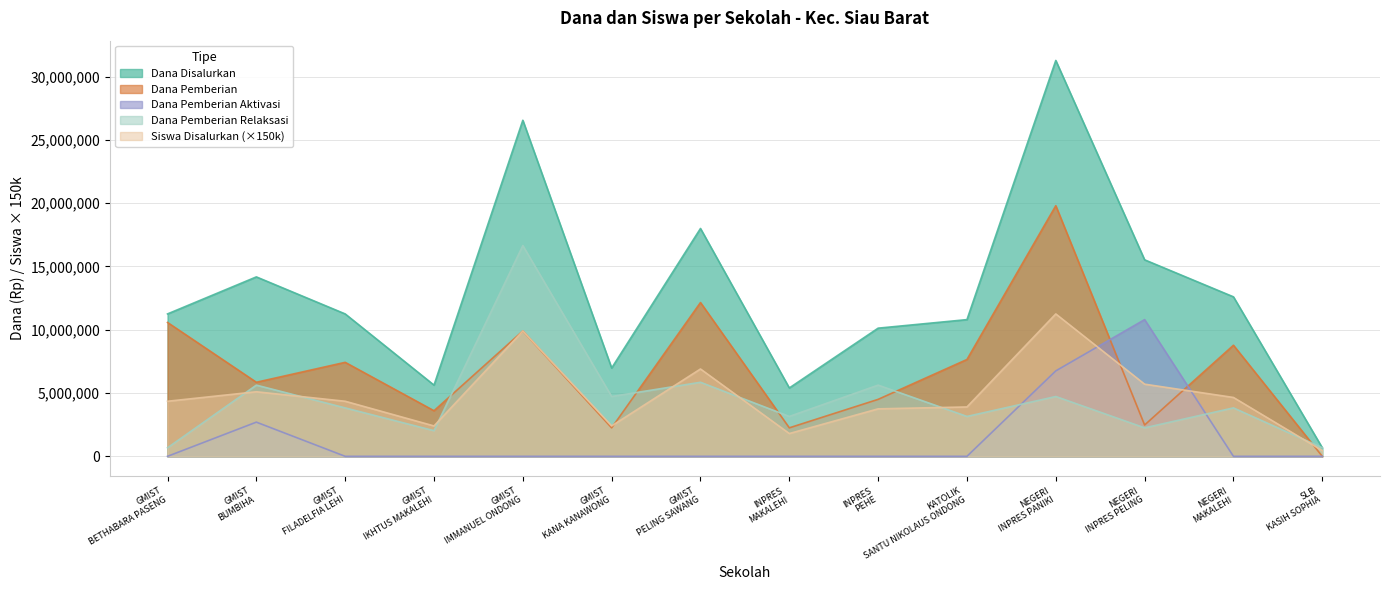

What is the greatest value displayed?

31275000